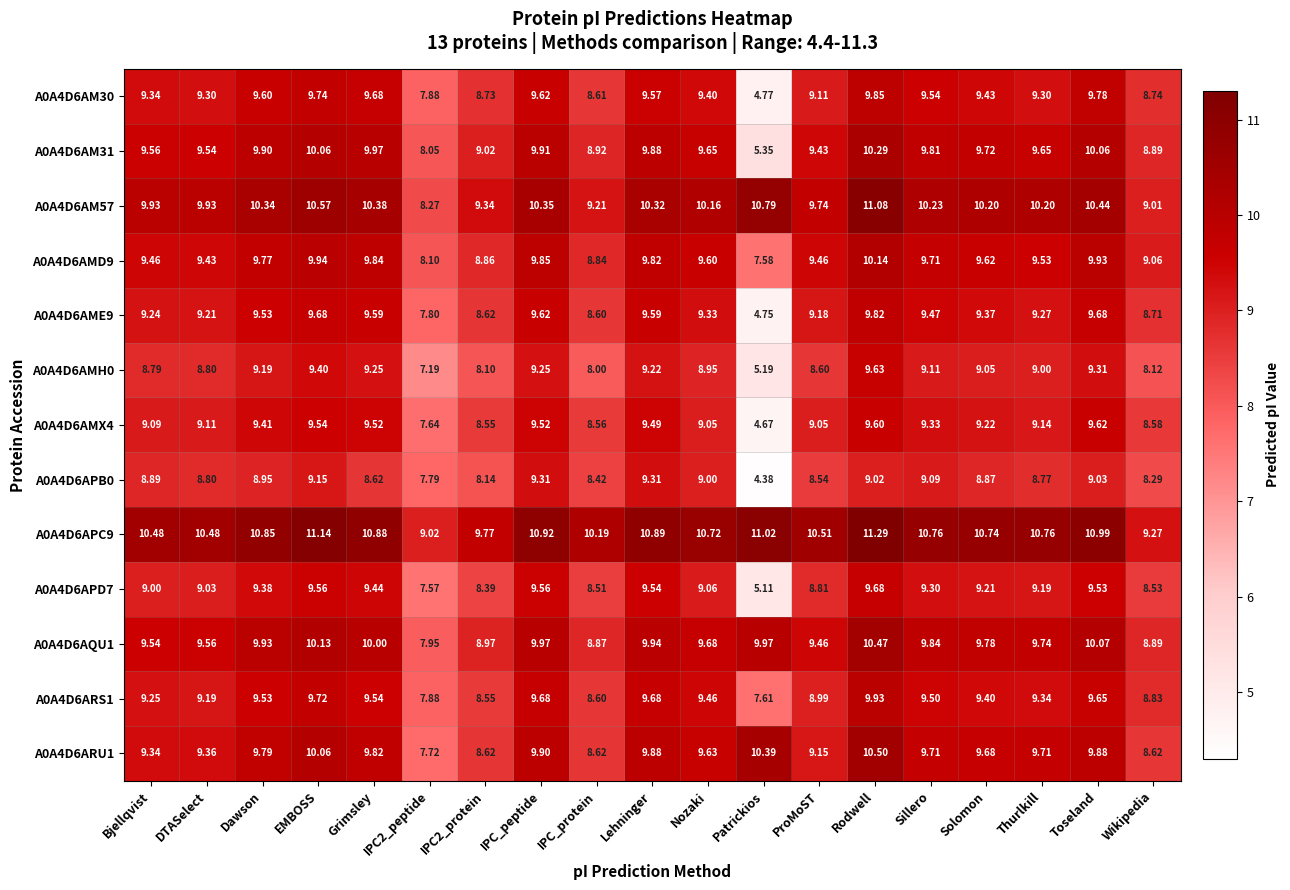

At which category is the sum across all series the highest?

Rodwell